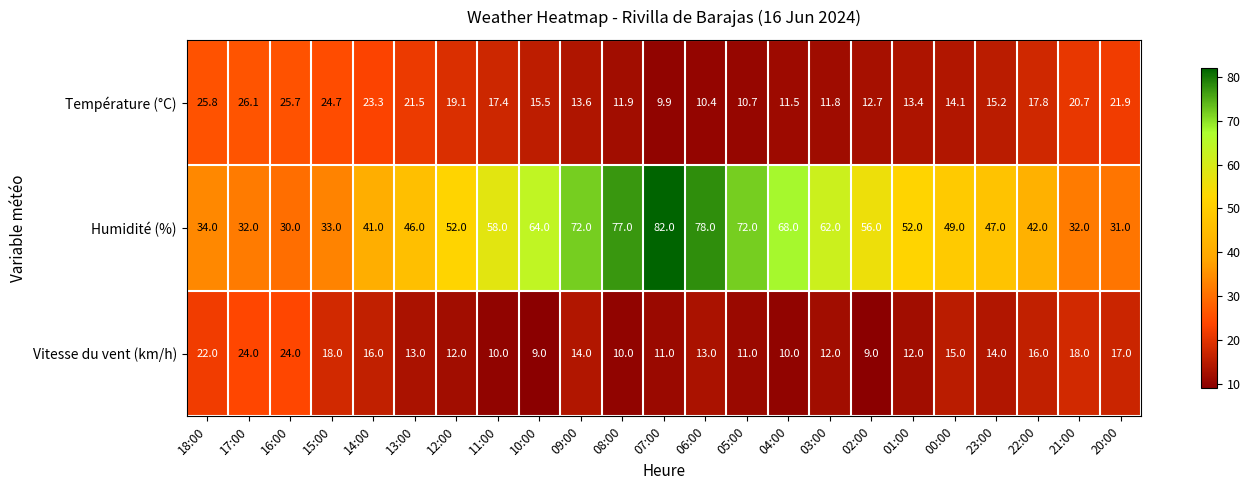

Which series changed the most between 16:00 and 04:00?

Humidité (%)